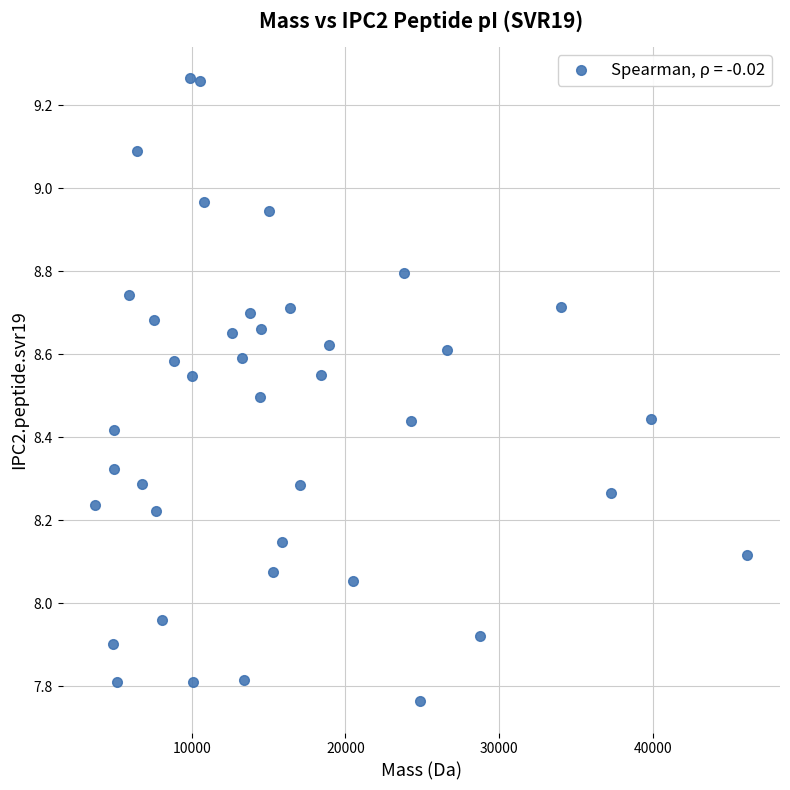

What is the range of Y values (max minus min)?

1.5